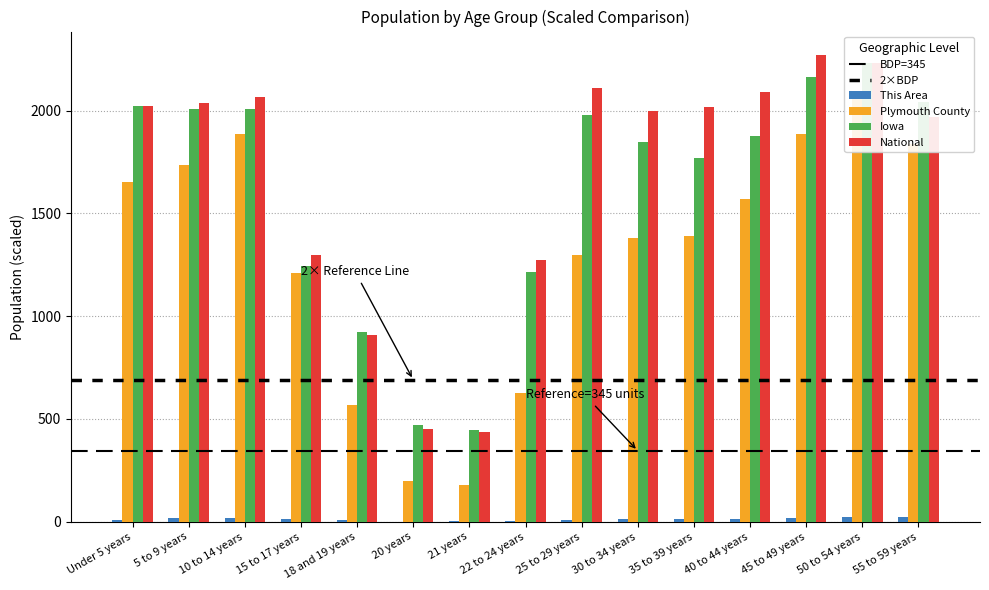

How many data points does each series have?

15